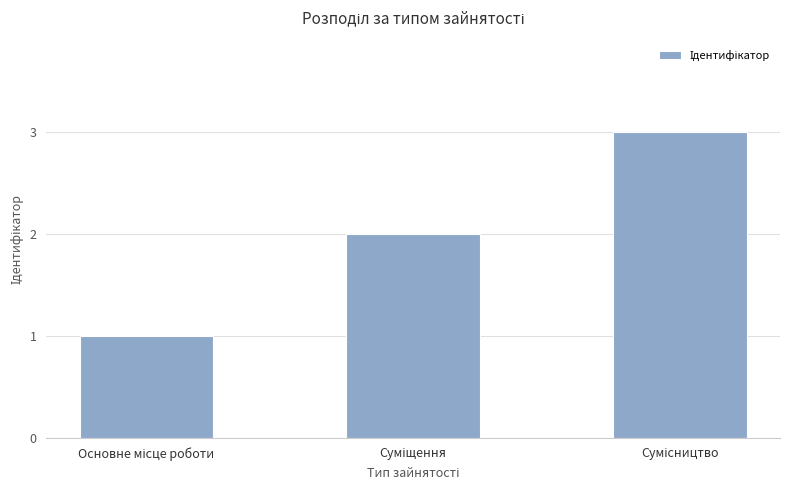

What is the sum of all values?

6